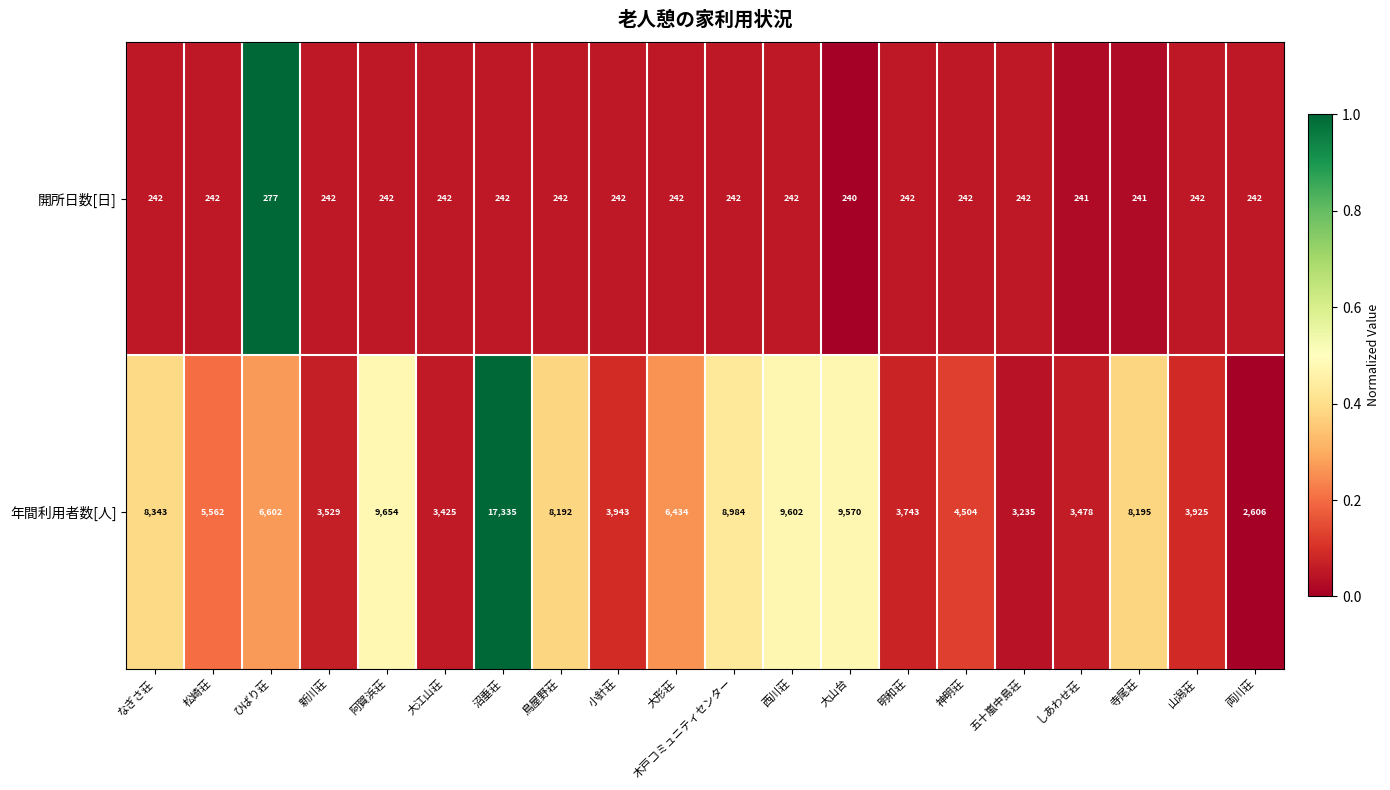

The 年間利用者数[人] series shows 751 at 五十嵐中島荘. True or false?

False